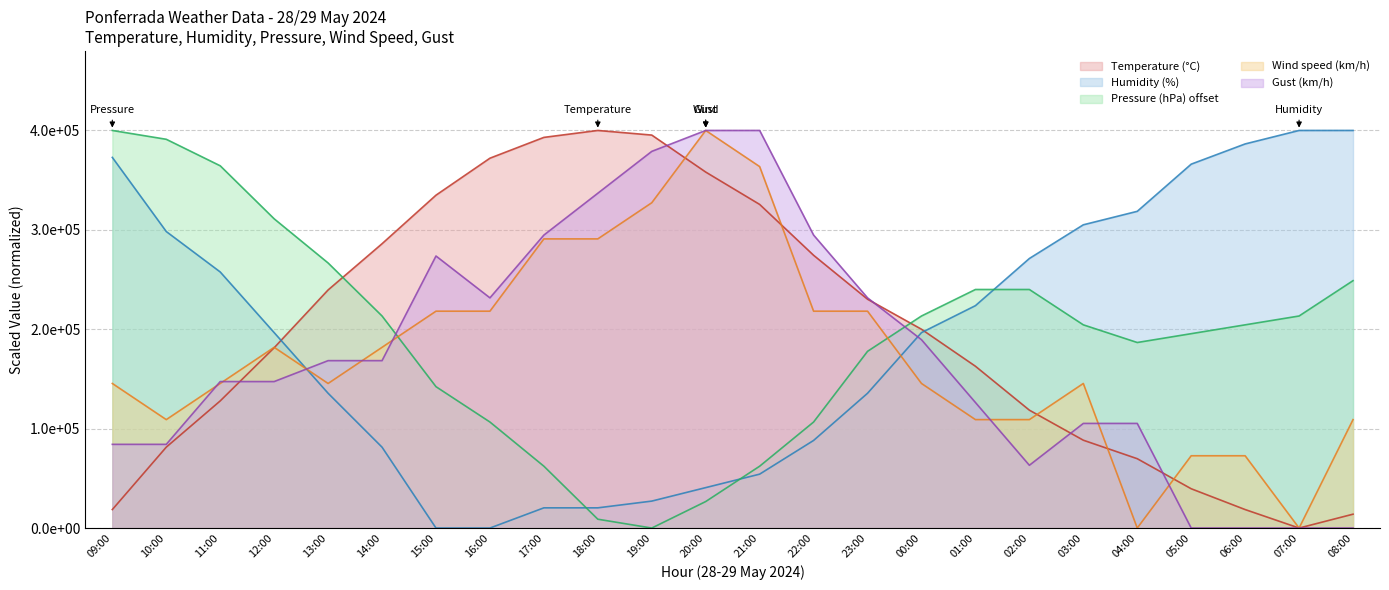

True or false: Humidity (%) has a value of 284017.7 at 12:00.

False